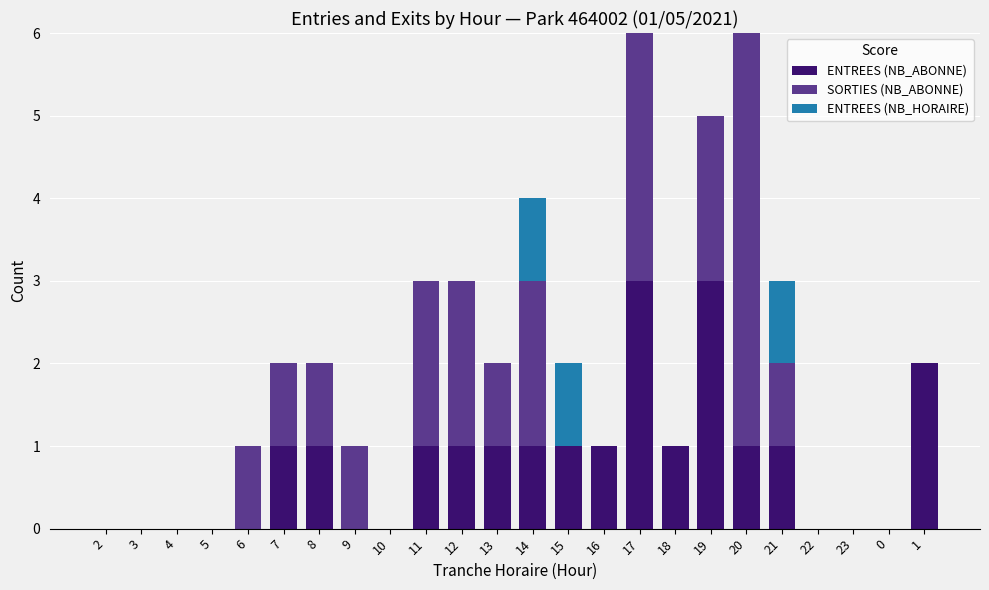

True or false: ENTREES (NB_ABONNE) has a value of -2 at 9.

False